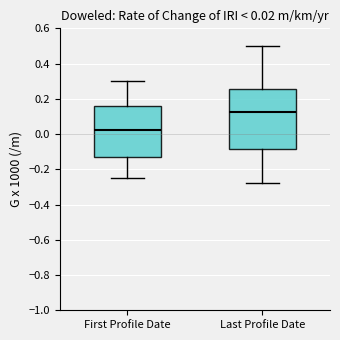

Which box is the tallest, from its lower edge to its upper edge?

Last Profile Date